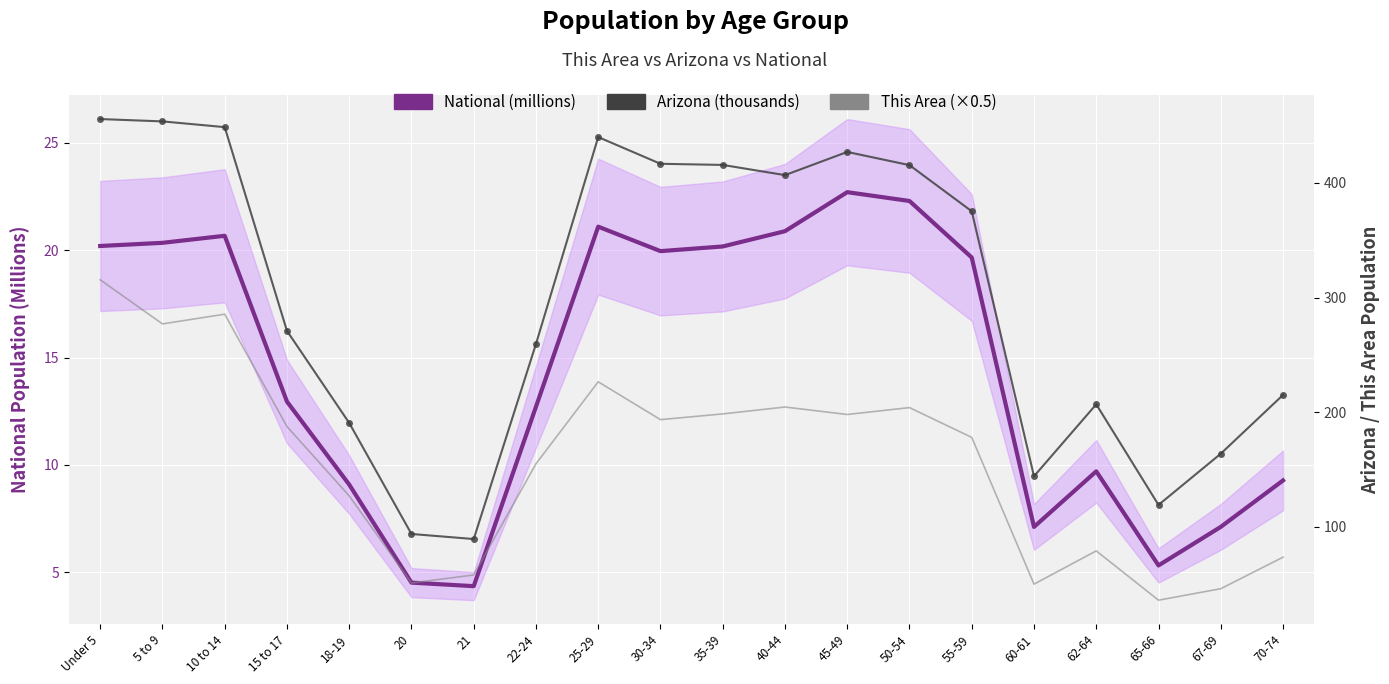

Which category has the highest value in the Arizona (thousands) series?

Under 5